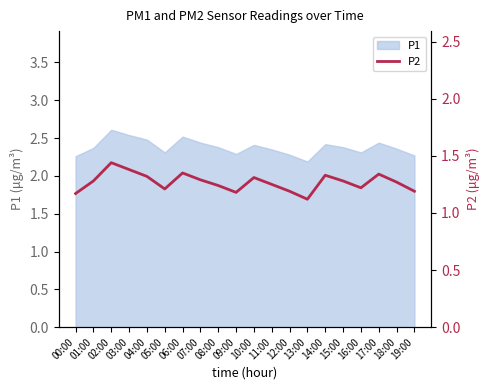

The P1 series shows 2.5 at 06:00. True or false?

True